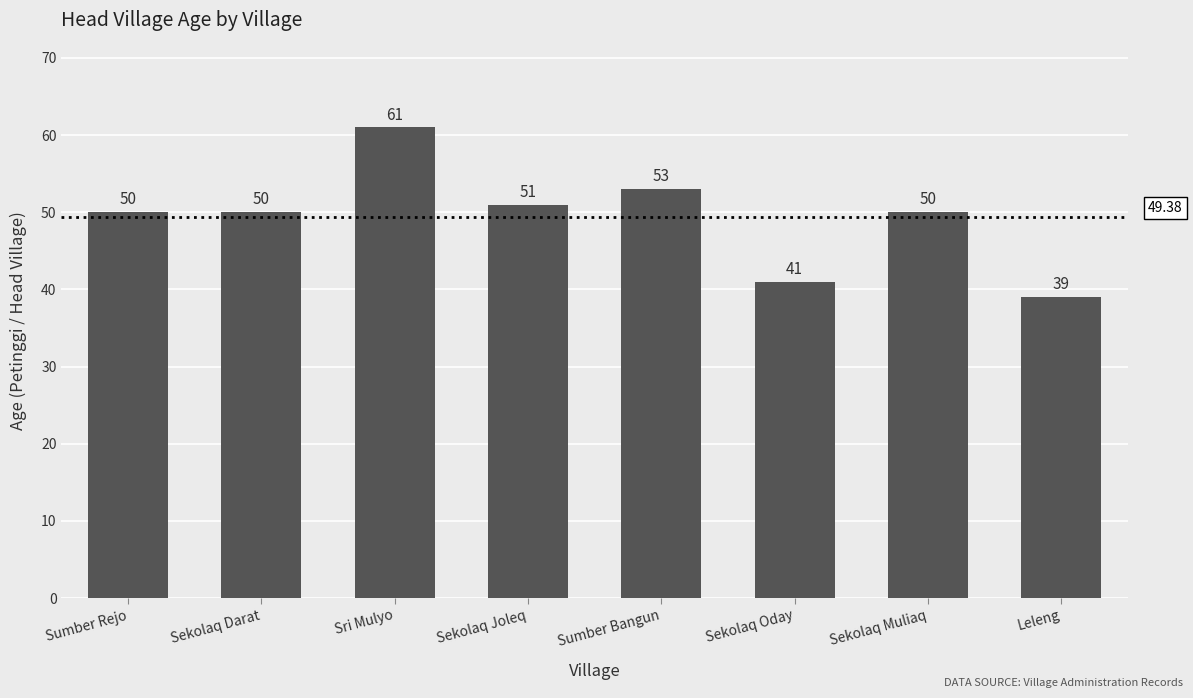

What is the difference between the maximum and minimum values?

22